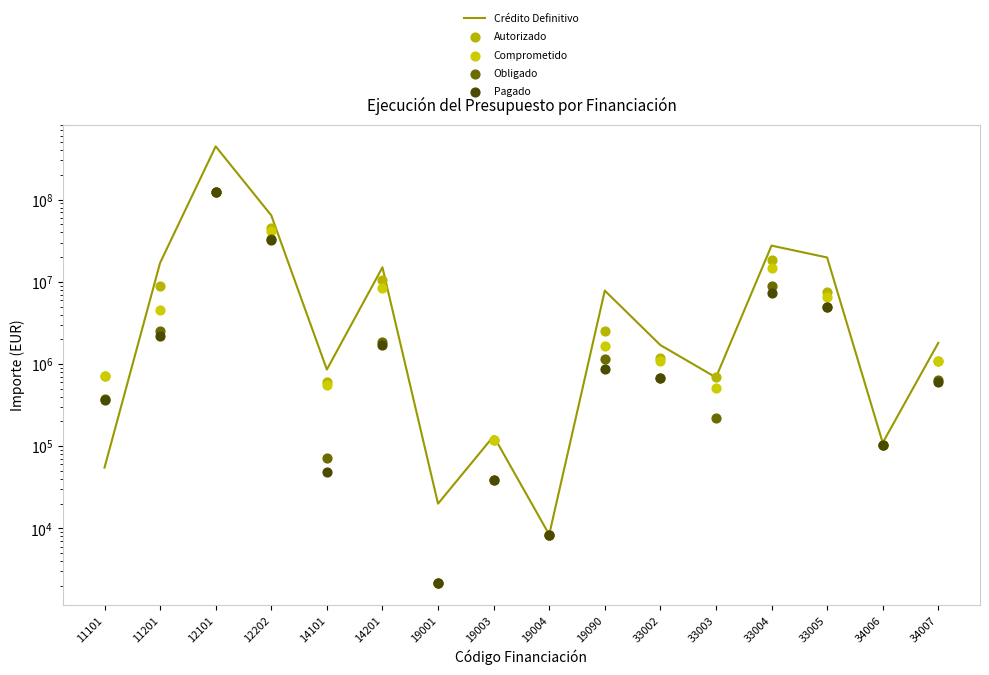

Which series contains the highest Y value?

Crédito Definitivo